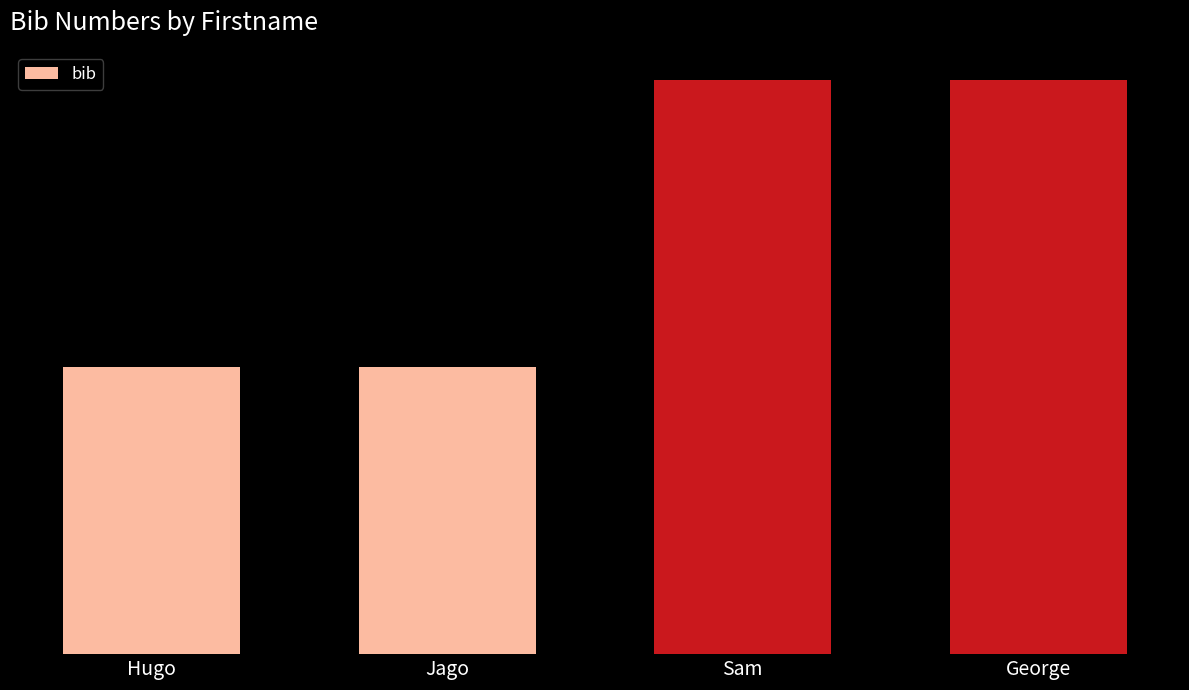

Which has a higher value, Hugo or Sam?

Sam